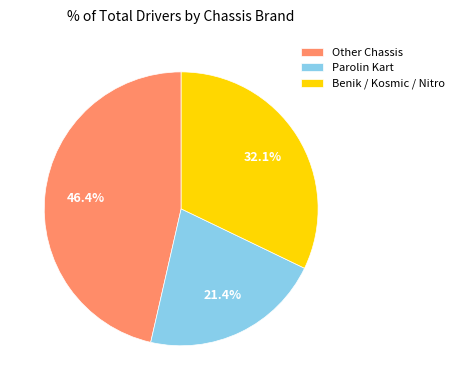

What is the ratio of the value at Benik / Kosmic / Nitro to the value at Other Chassis?

0.7